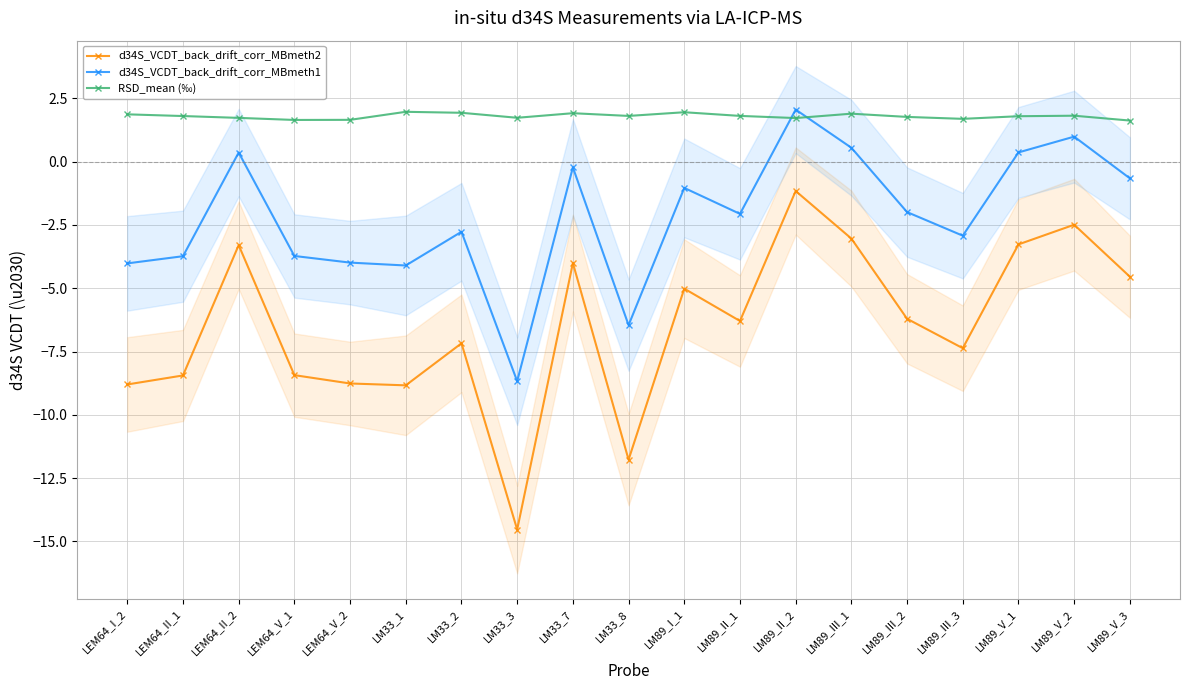

Between which two adjacent categories do RSD_mean (‰) and d34S_VCDT_back_drift_corr_MBmeth1 first intersect?

LM89_II_1 and LM89_II_2